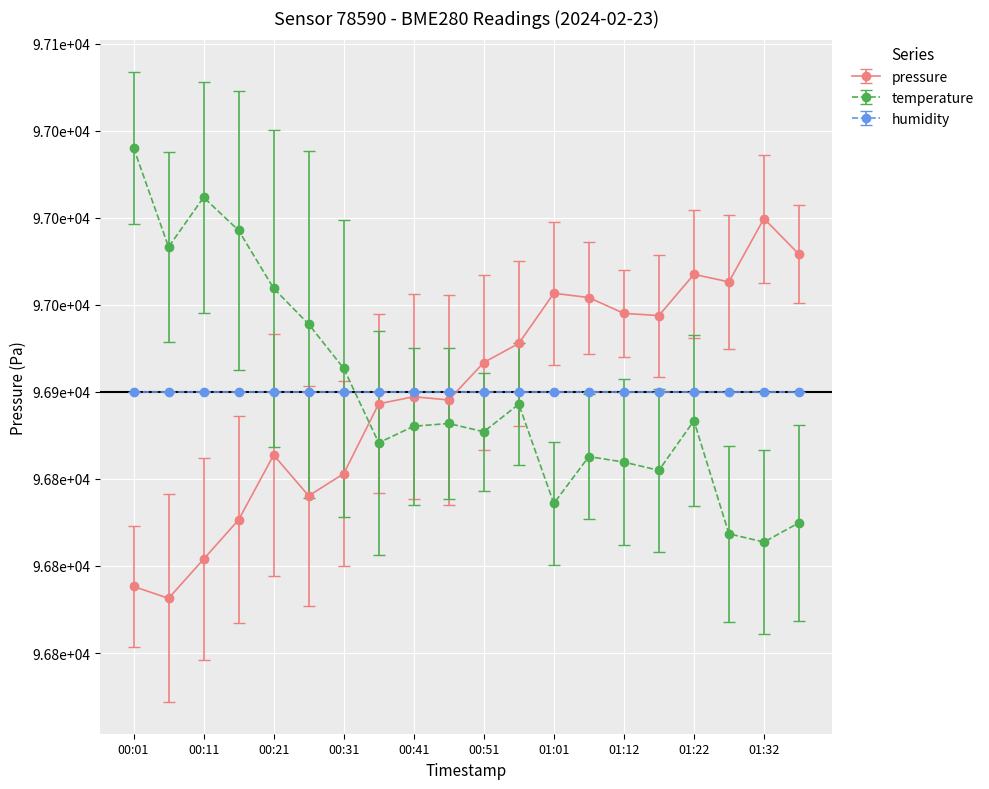

Between which two adjacent categories do pressure and temperature first intersect?

00:31 and 00:36